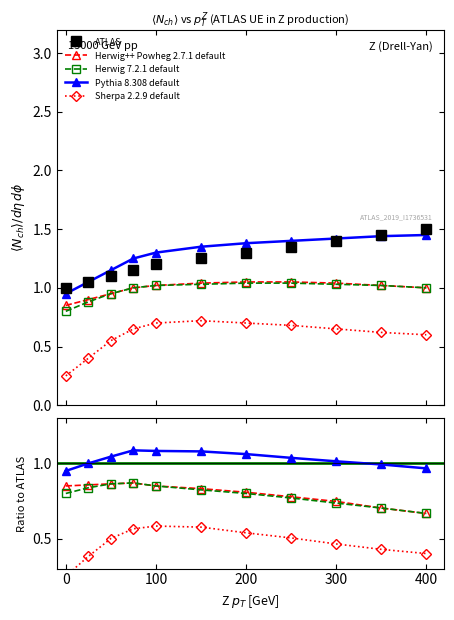

What is the difference between the maximum and minimum values in the Herwig 7.2.1 default series?

0.2